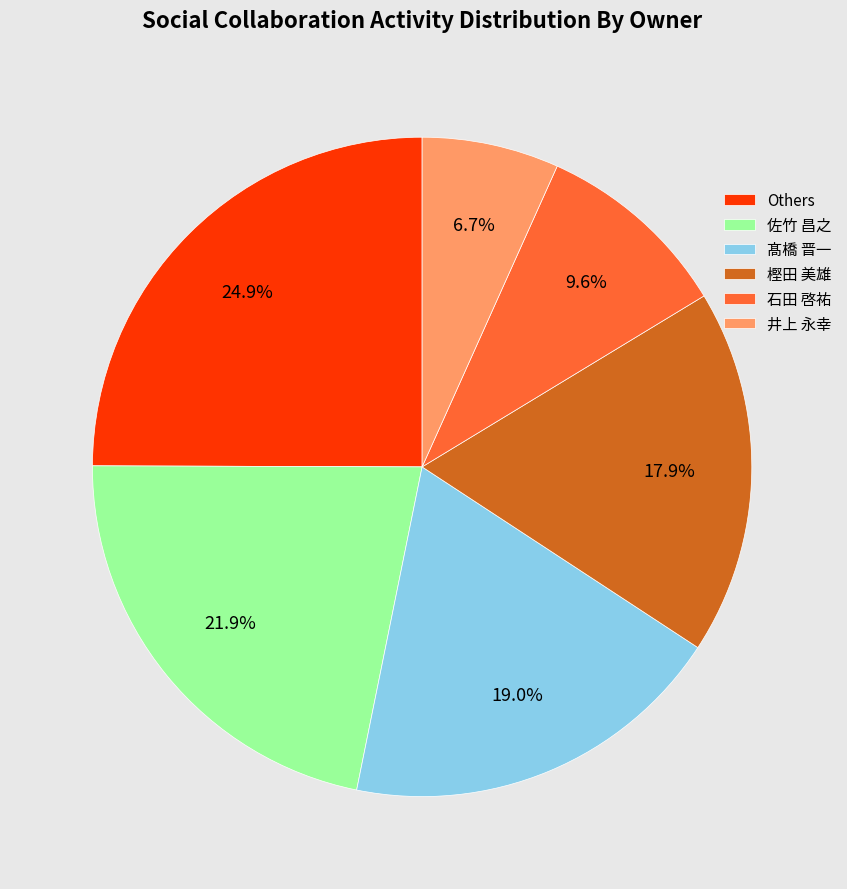

Is there any slice that represents more than half of the pie?

No